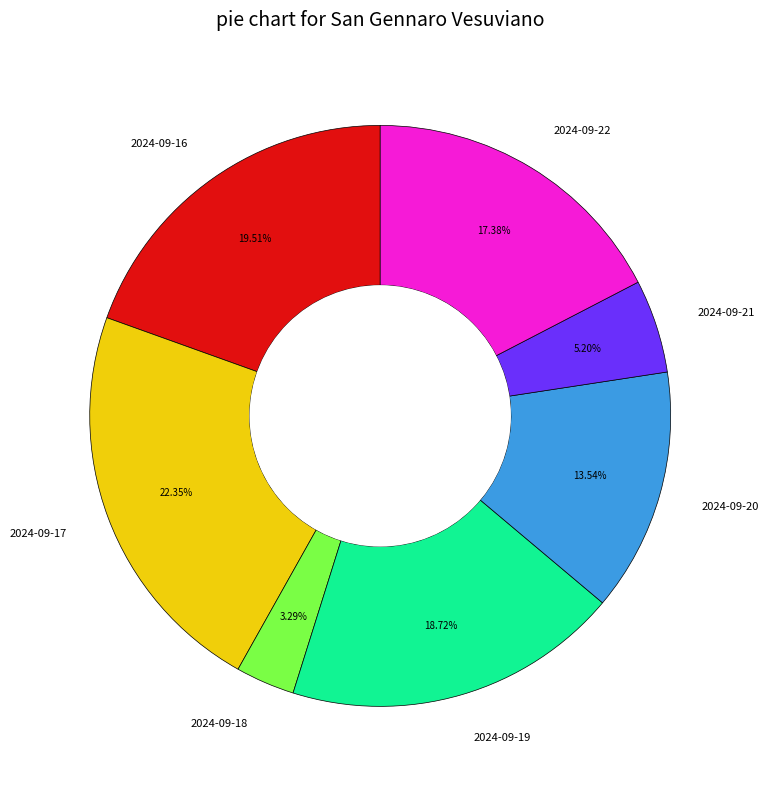

What is the ratio of the value at 2024-09-19 to the value at 2024-09-16?

1.0